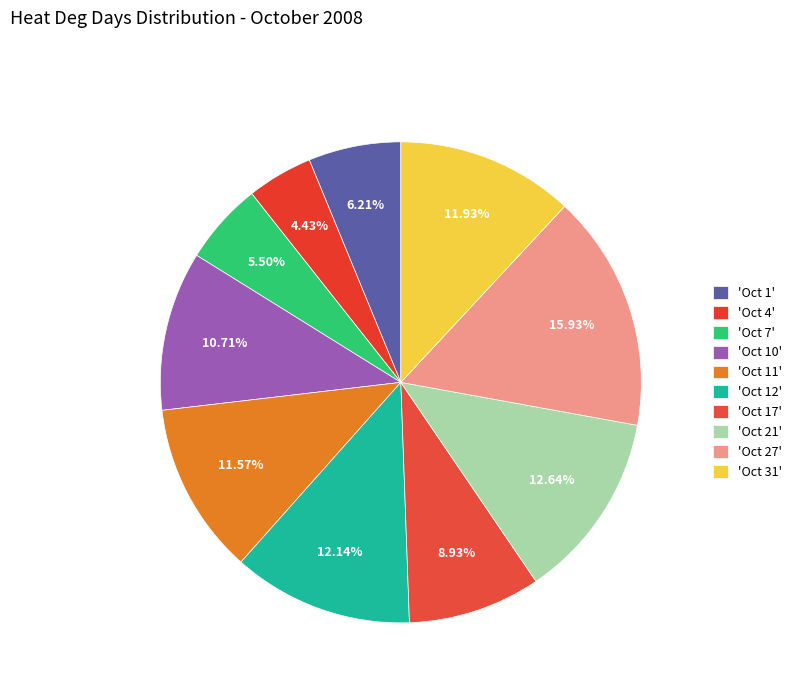

How many segments does this pie chart have?

10